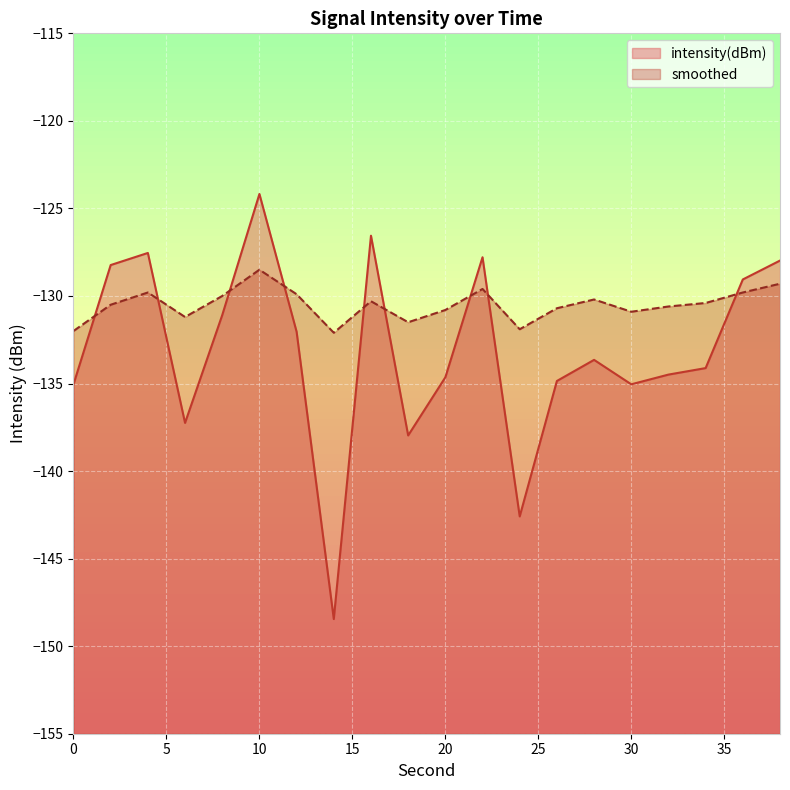

Reading left to right, list all the values displayed in this chart.

intensity(dBm): -135.0	-128.2	-127.5	-137.2	-131.1	-124.2	-132.0	-148.5	-126.6	-138.0	-134.6	-127.8	-142.6	-134.9	-133.6	-135.0	-134.5	-134.1	-129.1	-128.0
smoothed: -132.0	-130.5	-129.8	-131.2	-130.0	-128.5	-129.9	-132.1	-130.3	-131.5	-130.8	-129.6	-131.9	-130.7	-130.2	-130.9	-130.6	-130.4	-129.8	-129.3